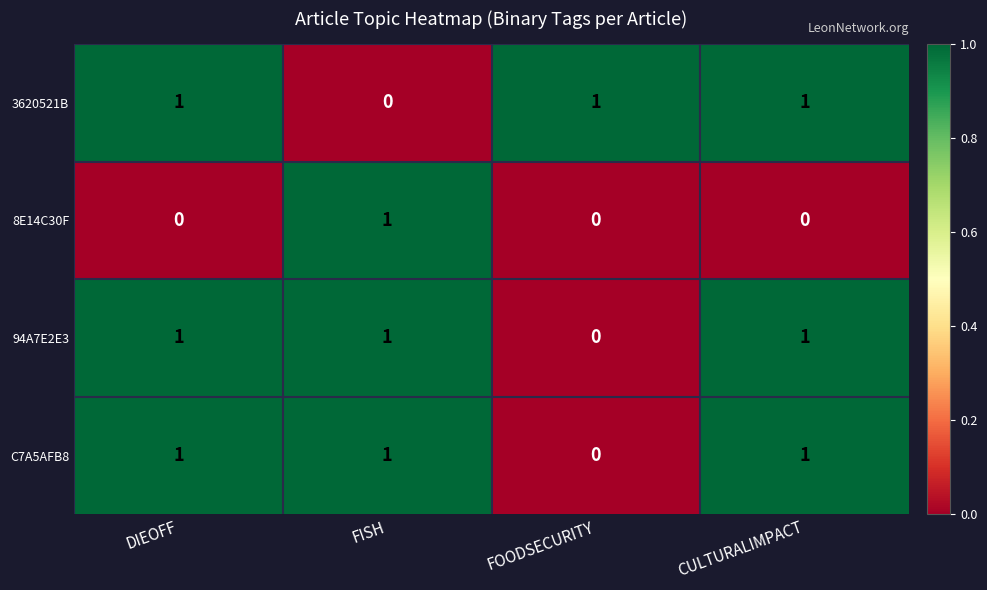

What is the total value across all series at CULTURALIMPACT?

3